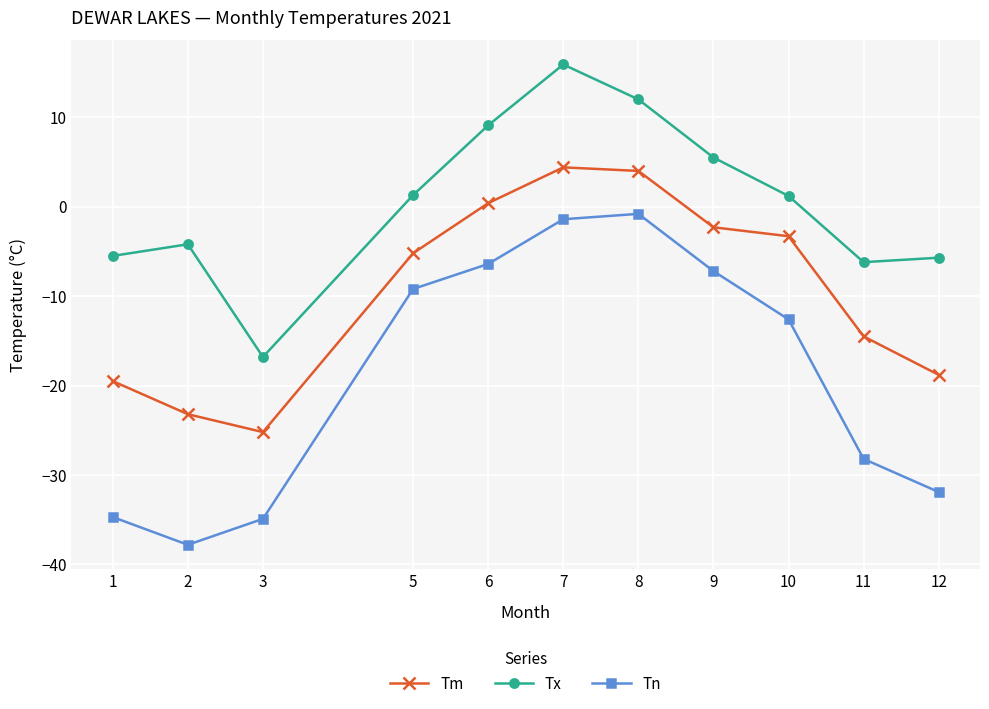

What is the sum of the Tx values at 8 and 11?

5.8